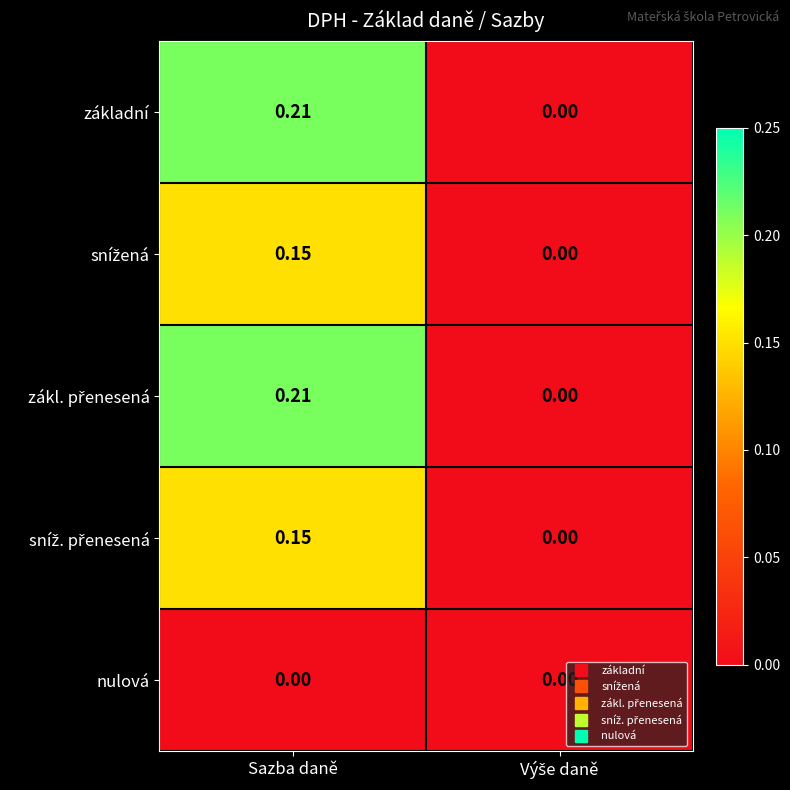

At which category is the sum across all series the highest?

Sazba daně